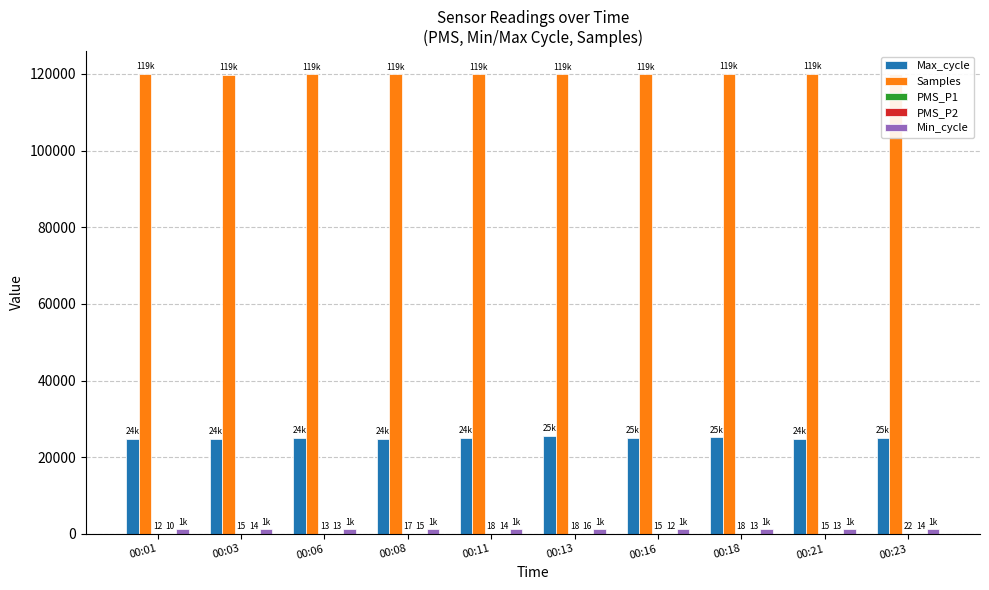

What is the sum of all Samples values?

1198935.0